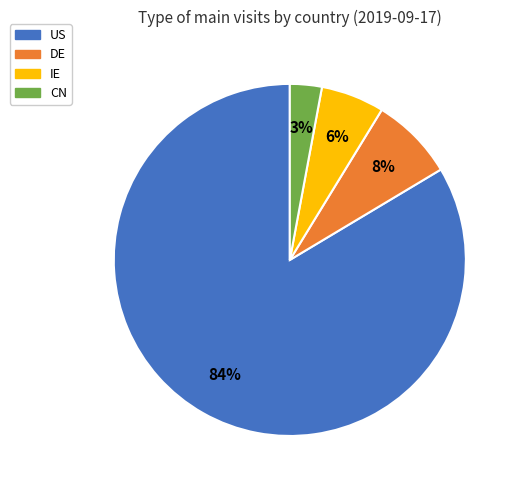

Rank the categories by value from highest to lowest.

US, DE, IE, CN